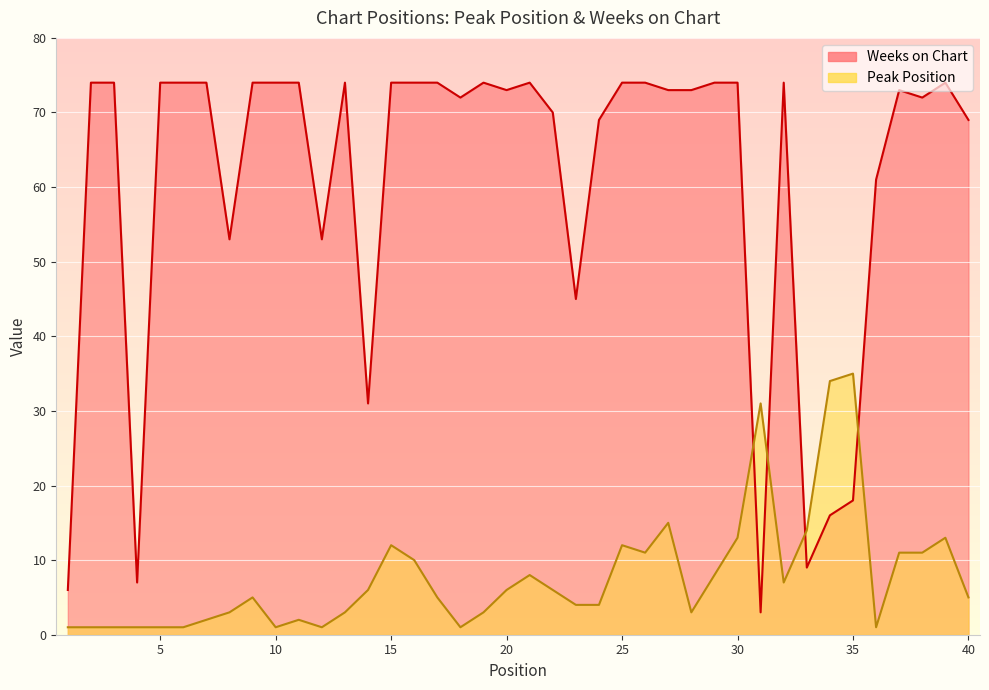

Read the Peak Position value at 14.

6